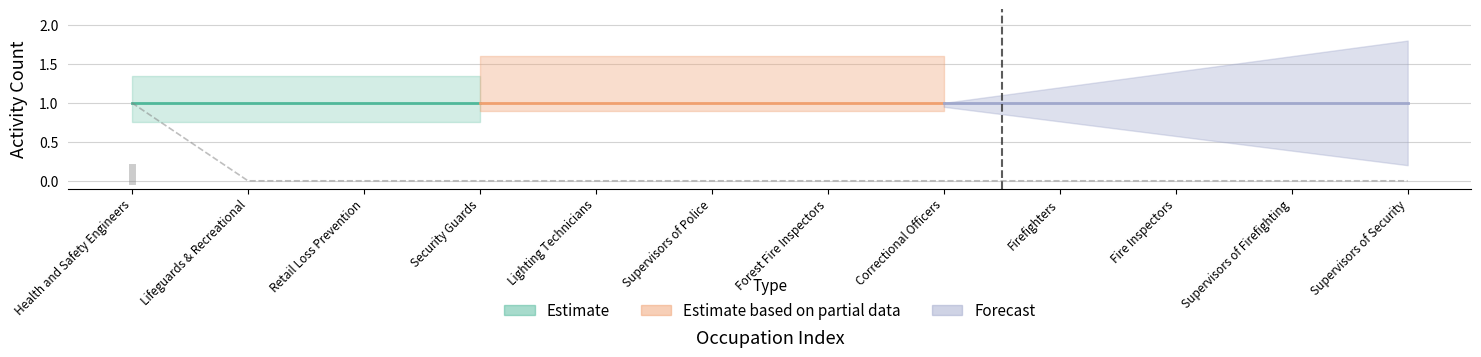

True or false: the data shows 0 at Lighting Technicians.

True